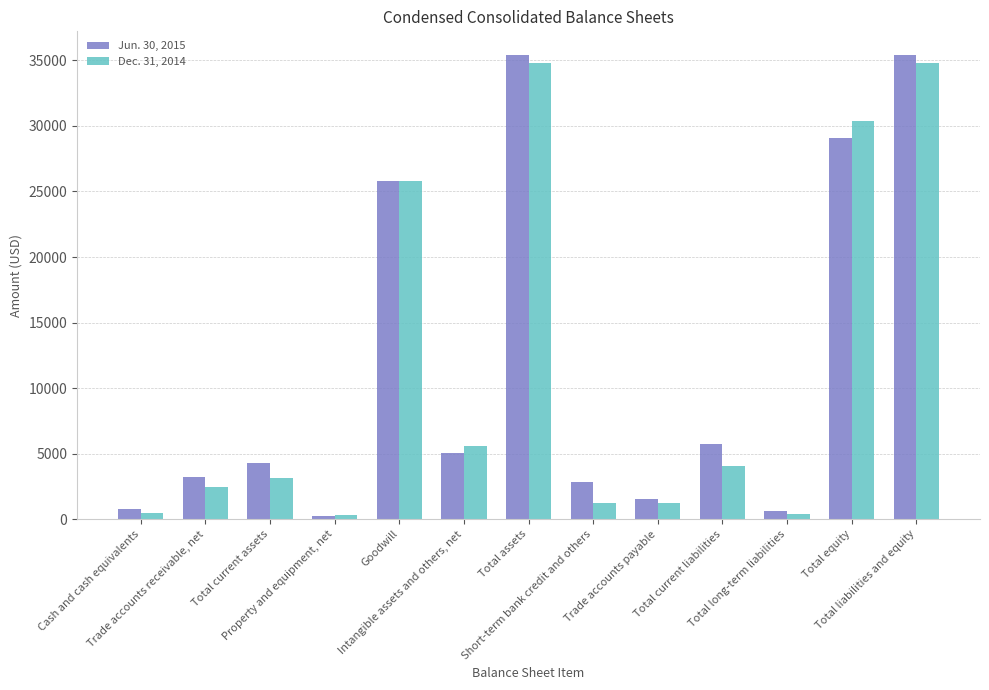

What is the label of the 12th bar from the right?

Trade accounts receivable, net